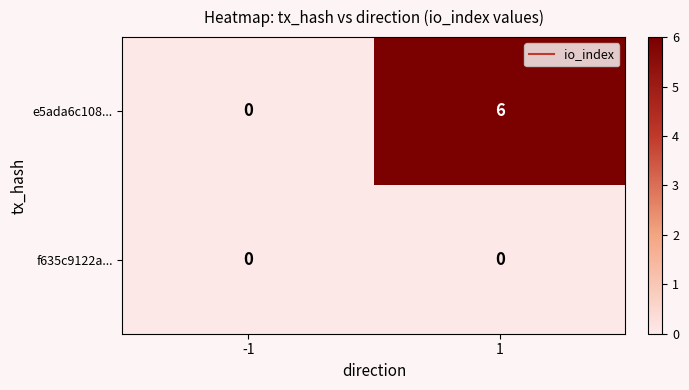

What is the total value across all series at 1?

6